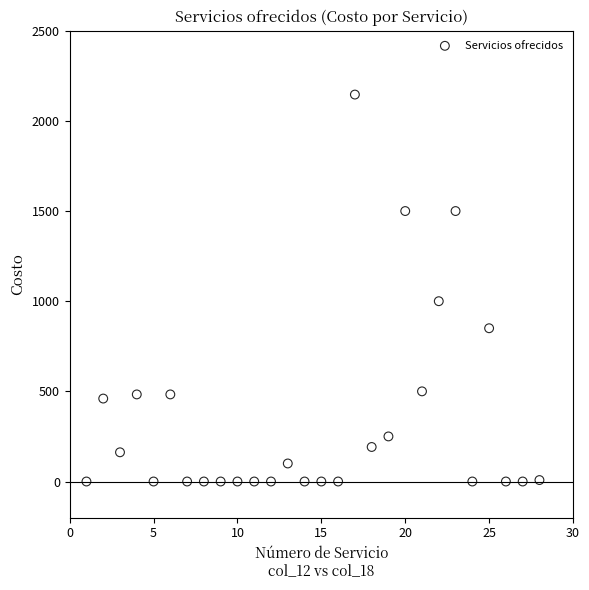

What is the range of Y values (max minus min)?

2146.0